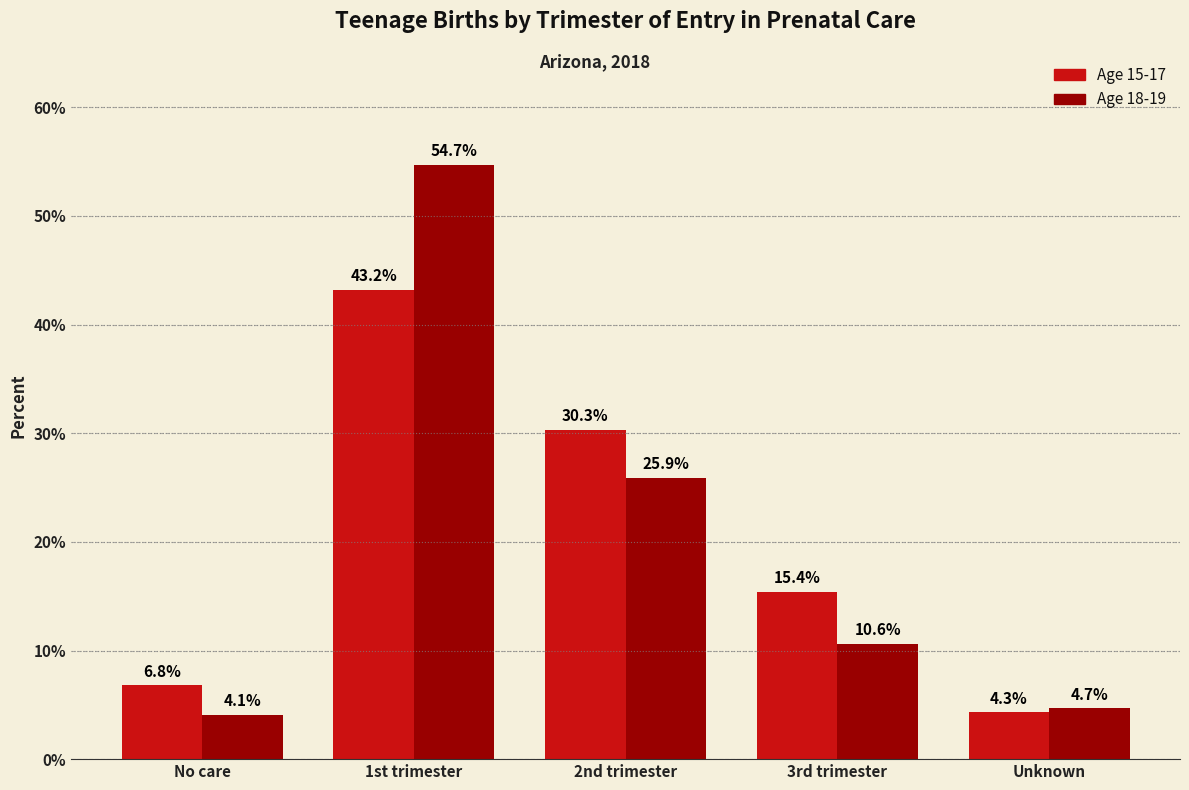

What is the smallest value displayed?

4.1